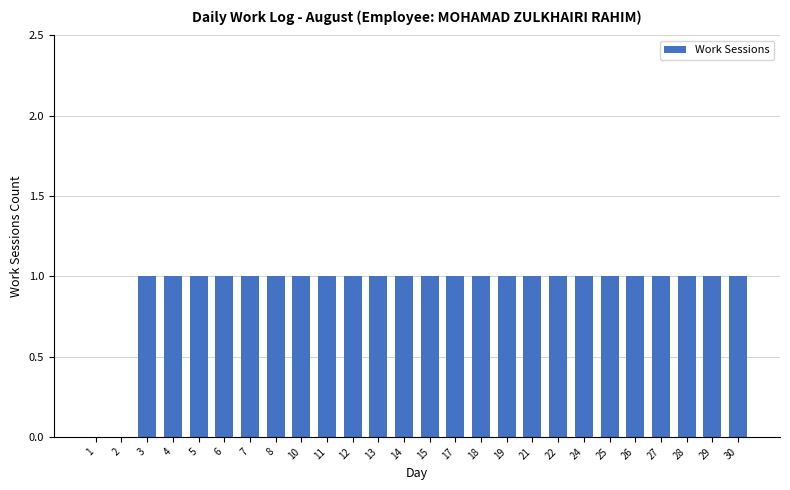

Reading left to right, transcribe all the data shown in this chart.

0	0	1	1	1	1	1	1	1	1	1	1	1	1	1	1	1	1	1	1	1	1	1	1	1	1